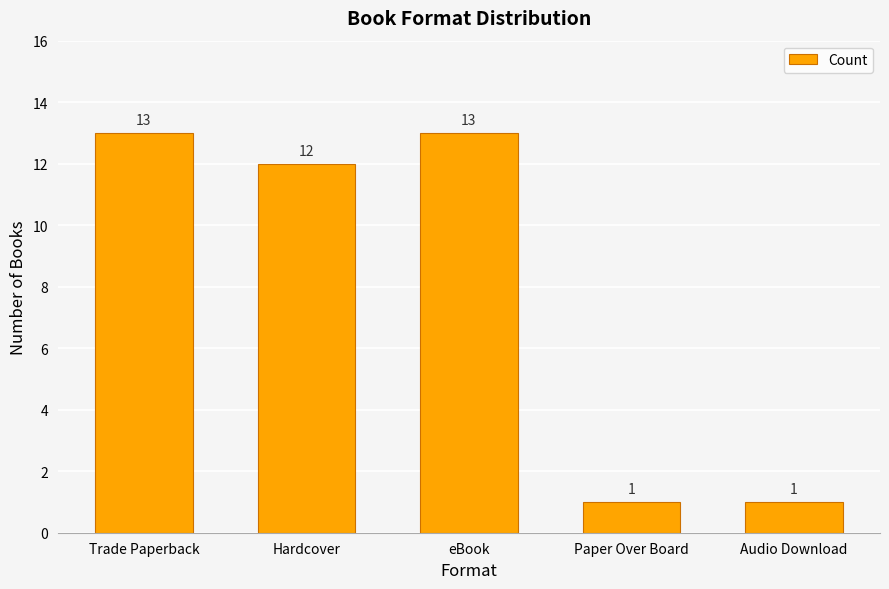

The value at eBook is 23. True or false?

False